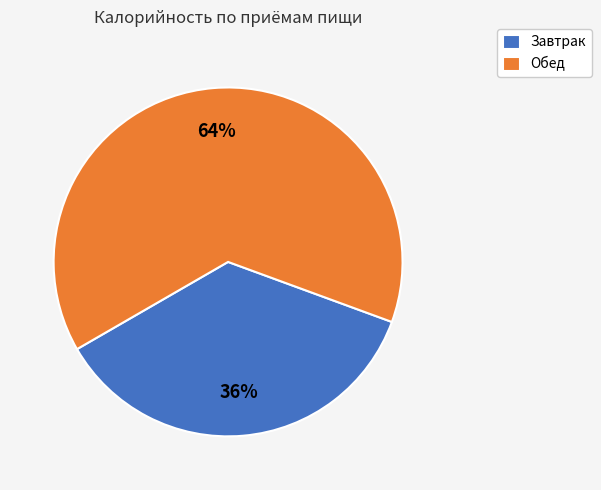

To the nearest percent, what is the difference between the largest and smallest slice percentages?

28%